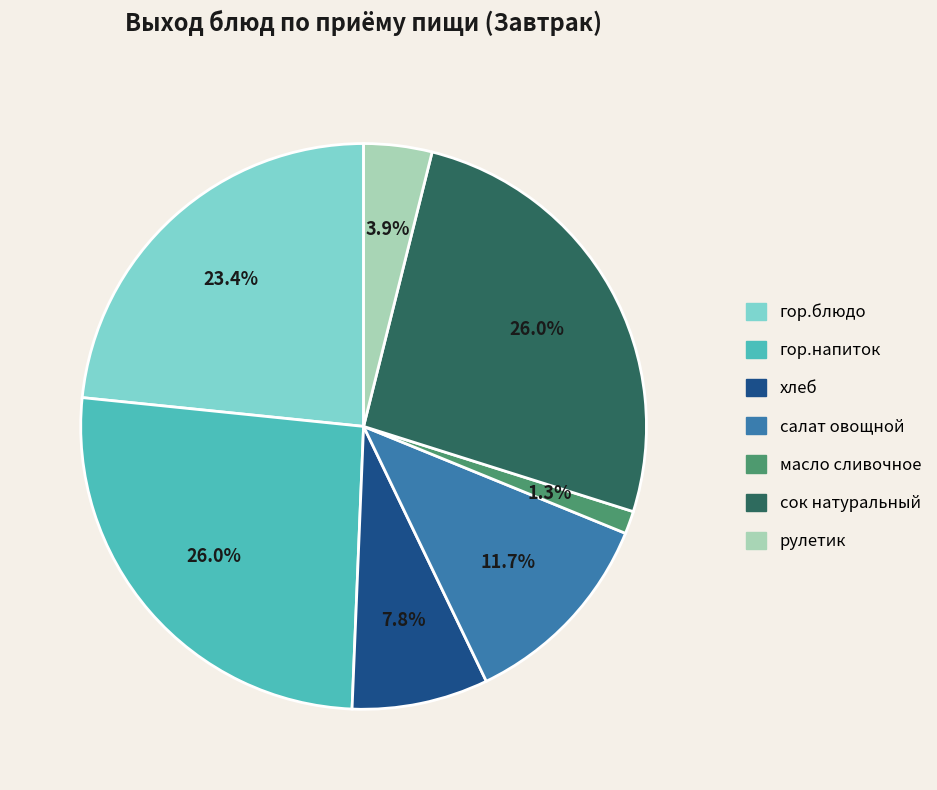

The гор.напиток slice represents 13% of the pie. True or false?

False